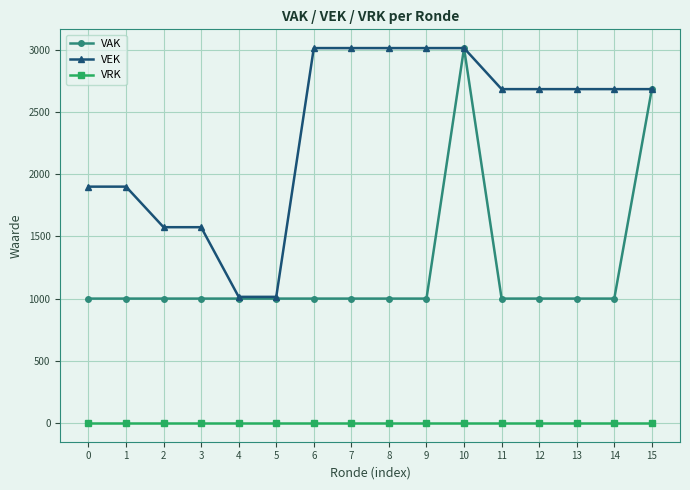

How many lines are shown in the chart?

3